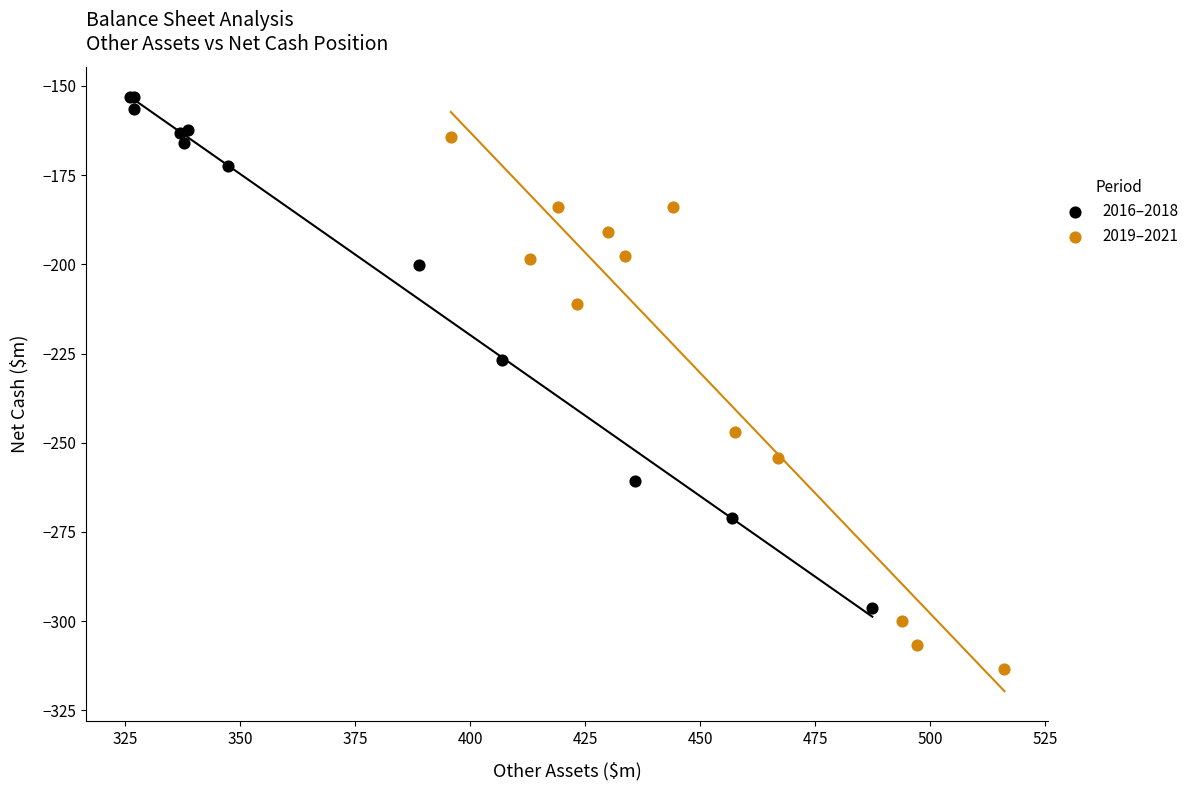

Which series reaches the minimum Y coordinate?

2019–2021